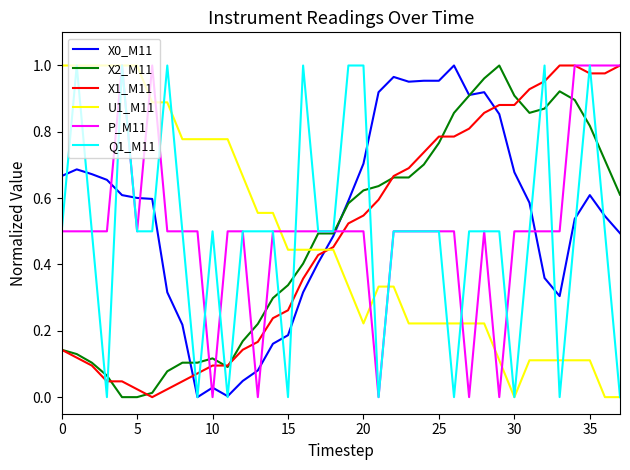

What is the difference between the maximum and second lowest values in the X2_M11 series?

1.0